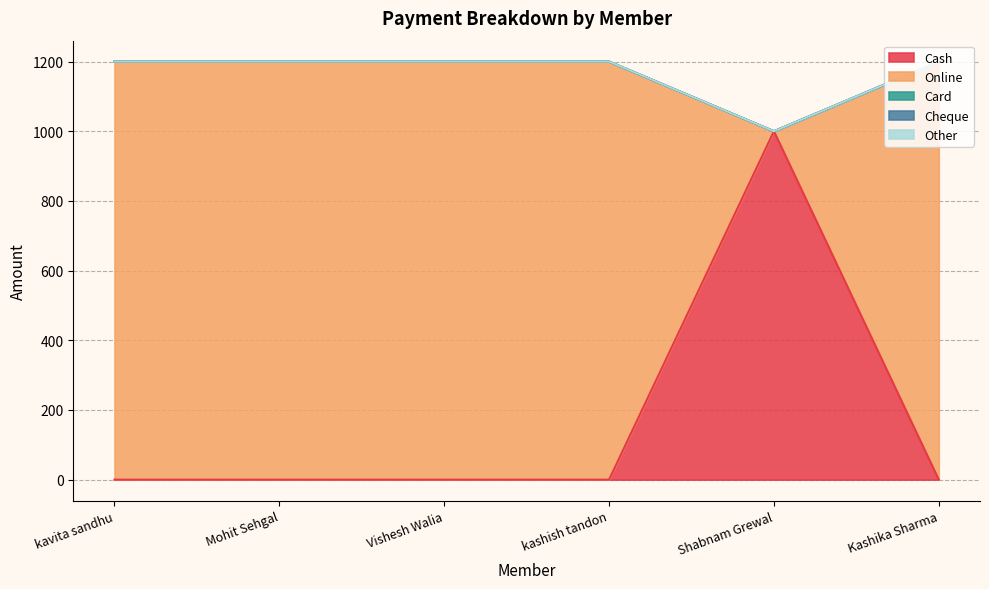

What is the label of the 6th point from the left?

Kashika Sharma